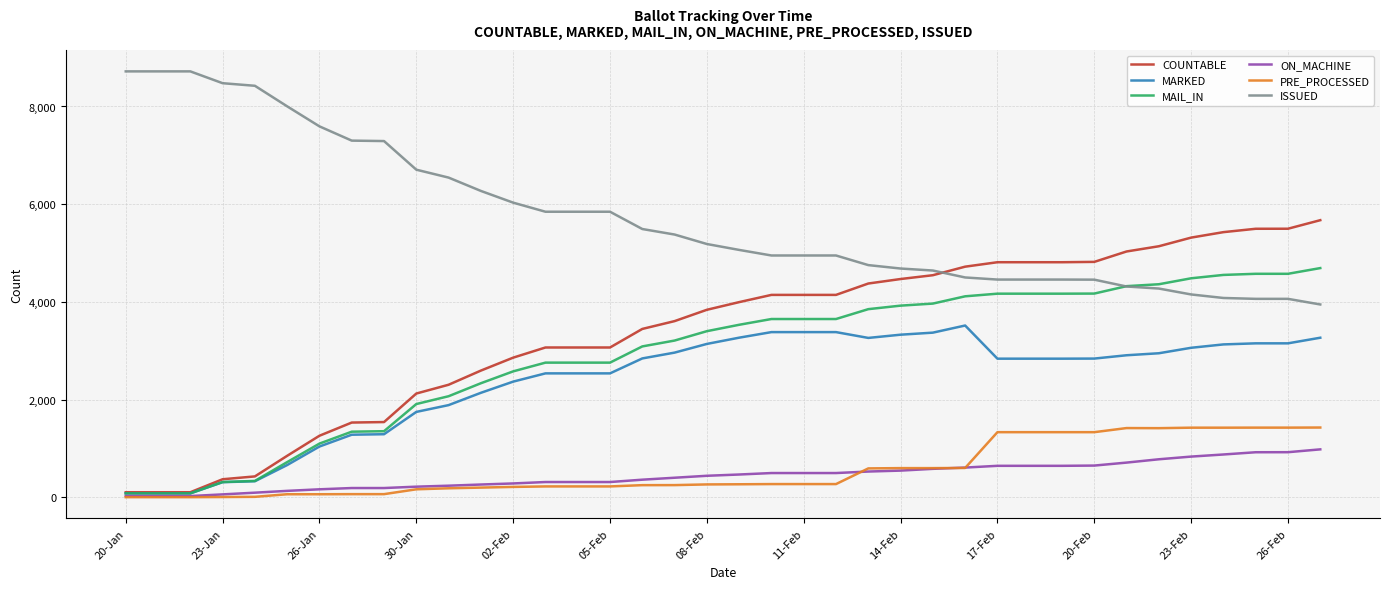

Which series has the largest total across all categories?

ISSUED